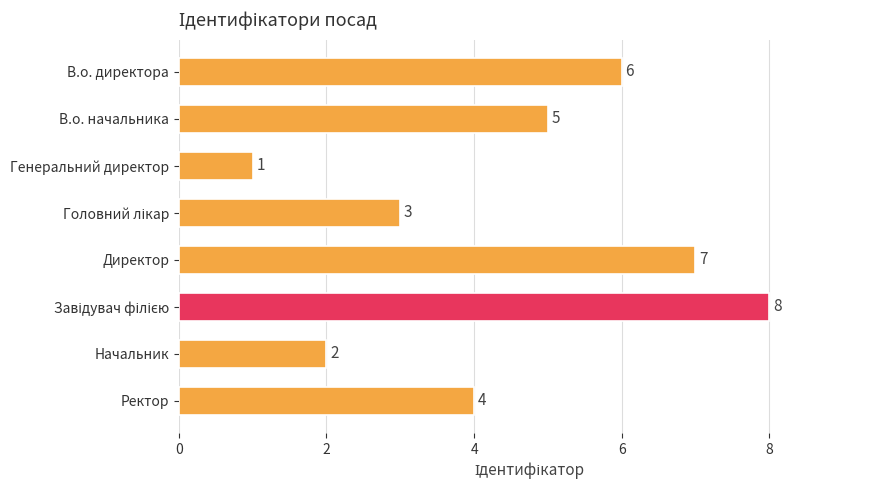

How many values are below 5?

4